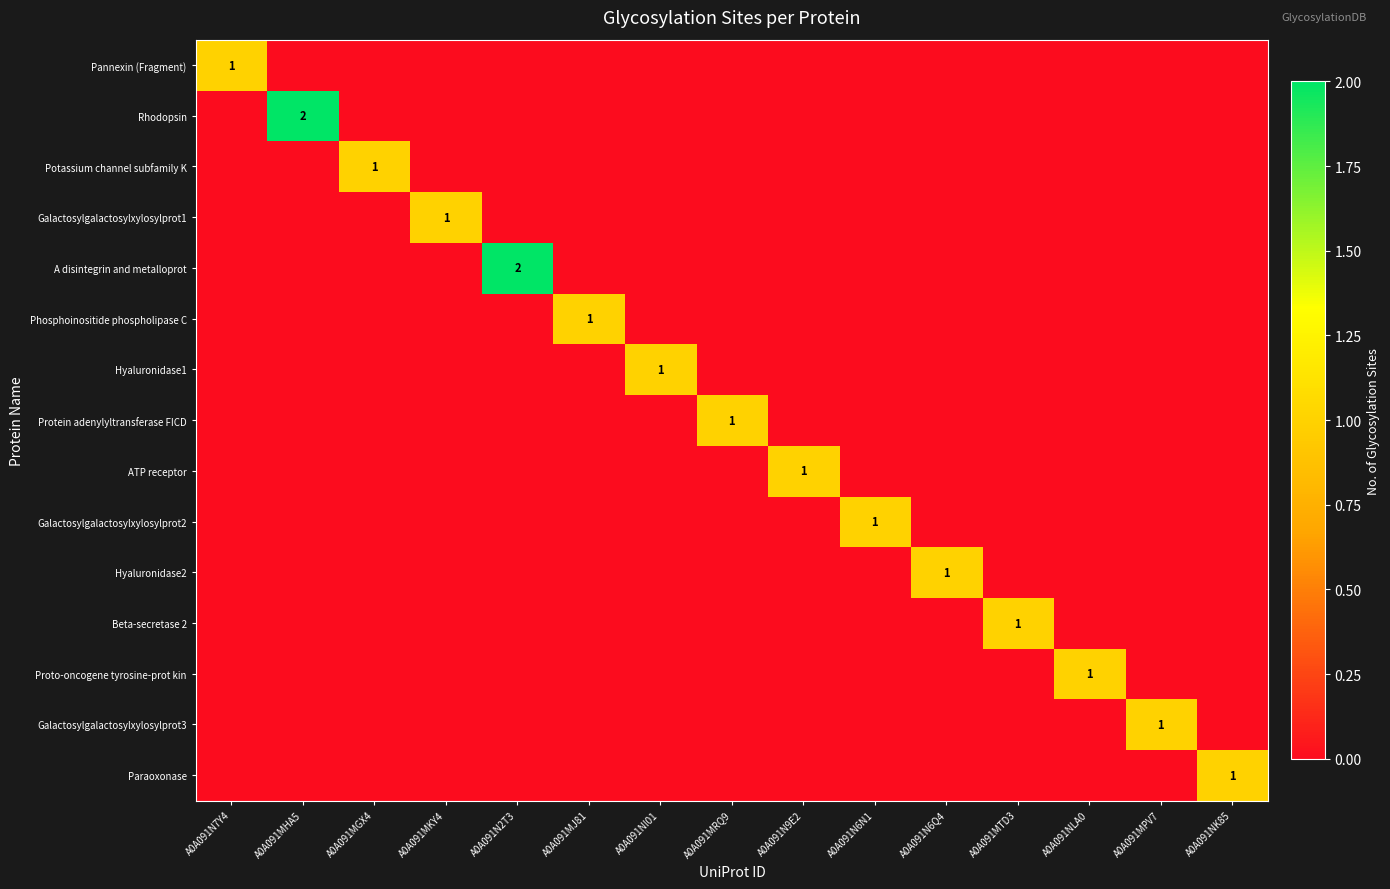

The value of Potassium channel subfamily K at A0A091MKY4 is 0. True or false?

True